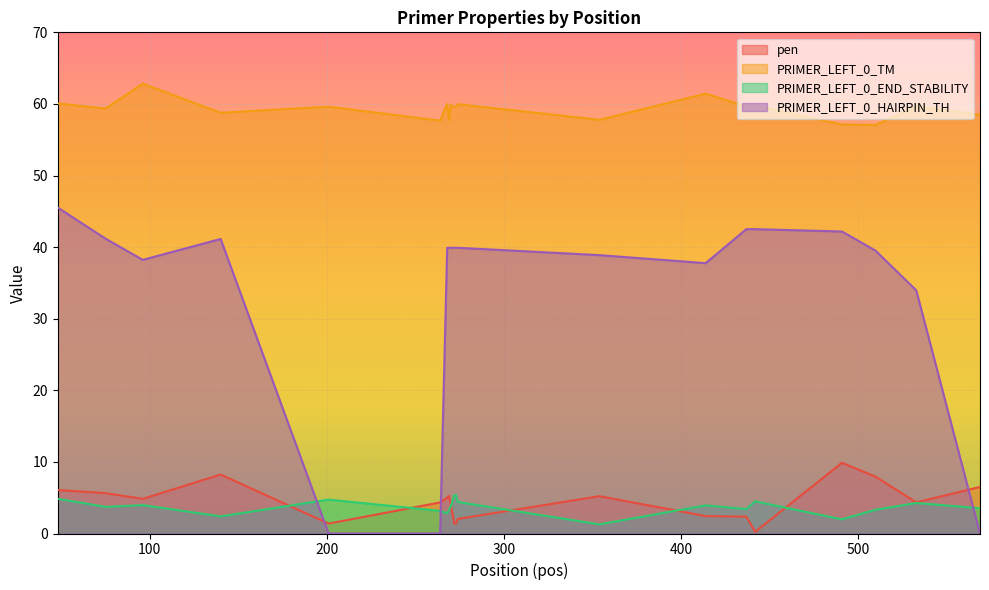

Rank the series by their maximum value, from highest to lowest.

PRIMER_LEFT_0_TM, PRIMER_LEFT_0_HAIRPIN_TH, pen, PRIMER_LEFT_0_END_STABILITY